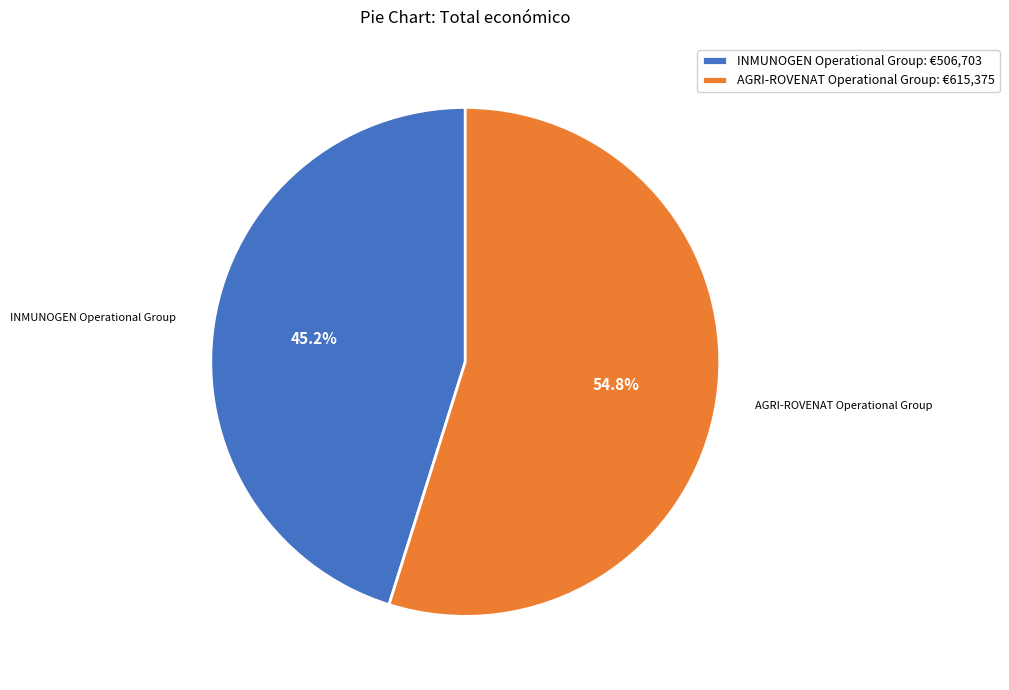

To the nearest percent, what is the combined percentage of INMUNOGEN Operational Group and AGRI-ROVENAT Operational Group?

100%